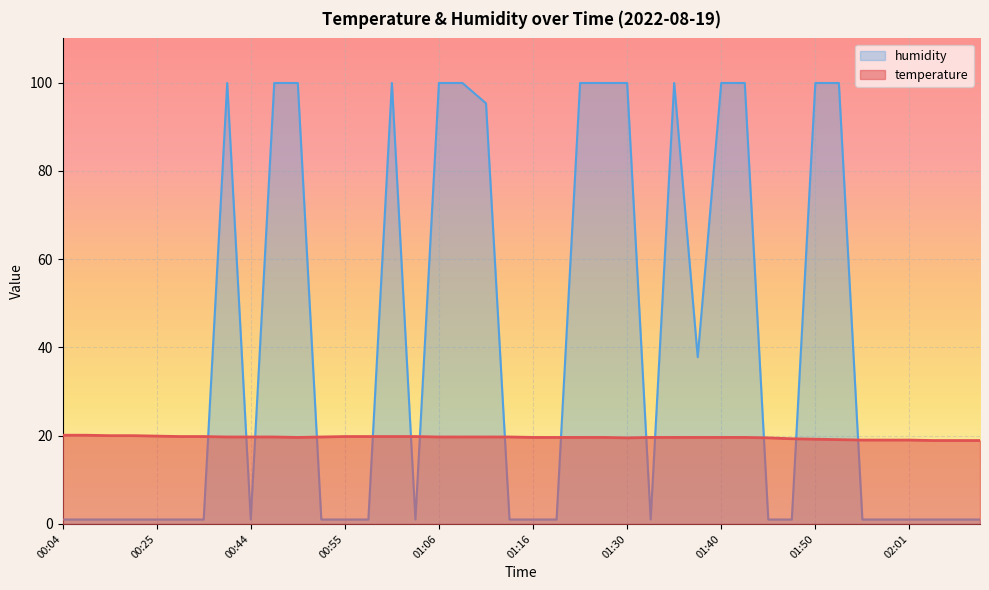

How many data points in humidity are above 1?

16